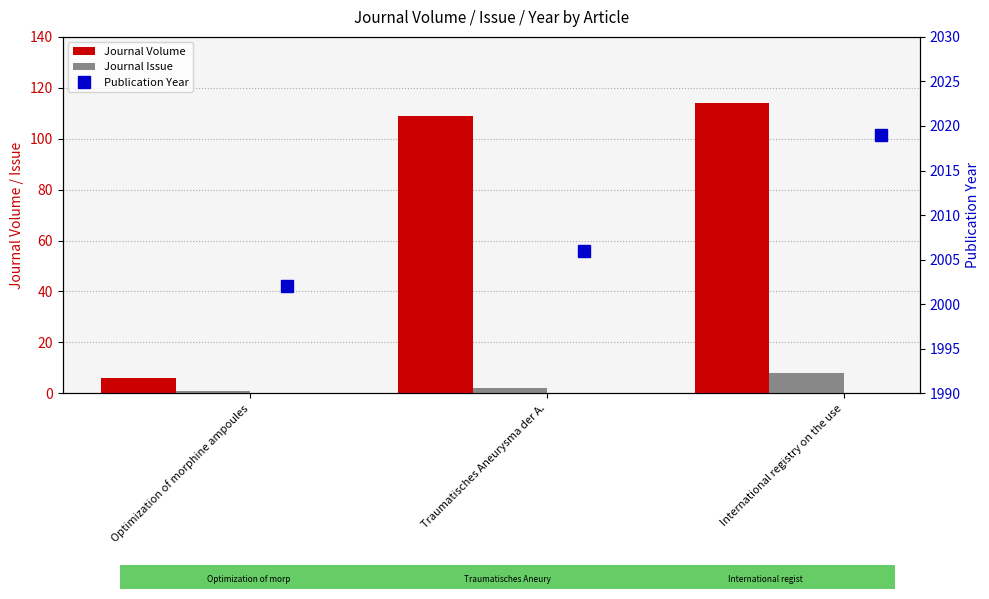

What is the spread (max minus min) of values at International registry on the use?

2011